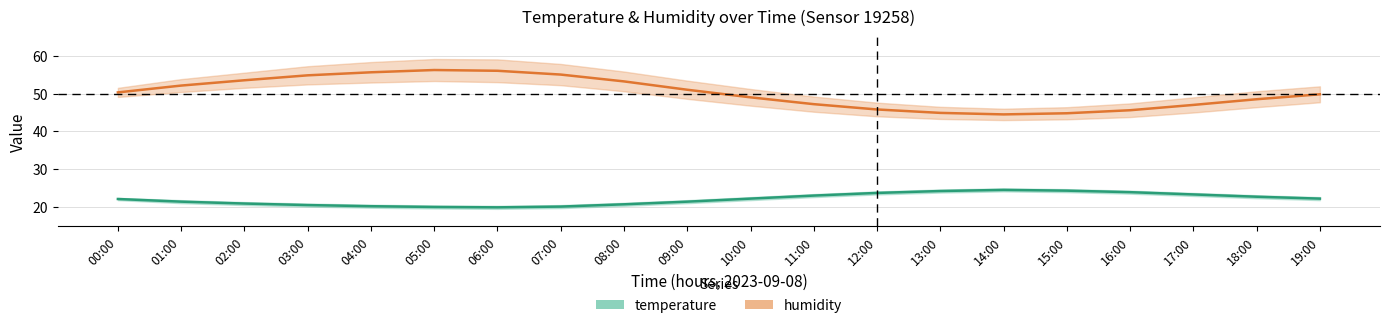

What is the minimum value for humidity?

44.5